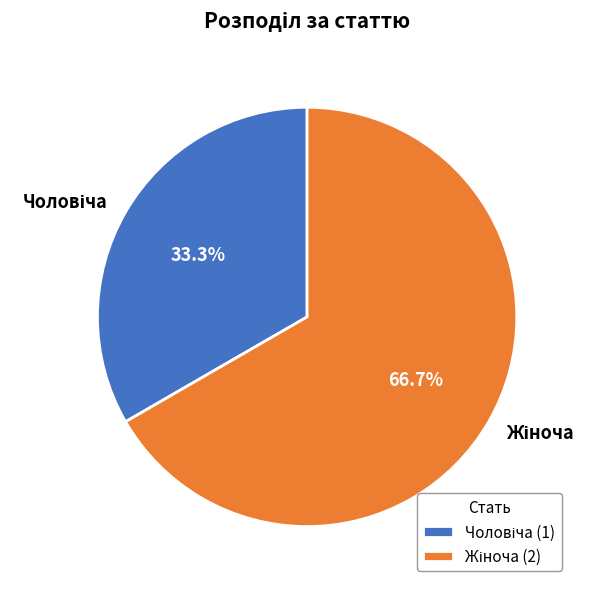

Does any single category account for the majority?

Yes